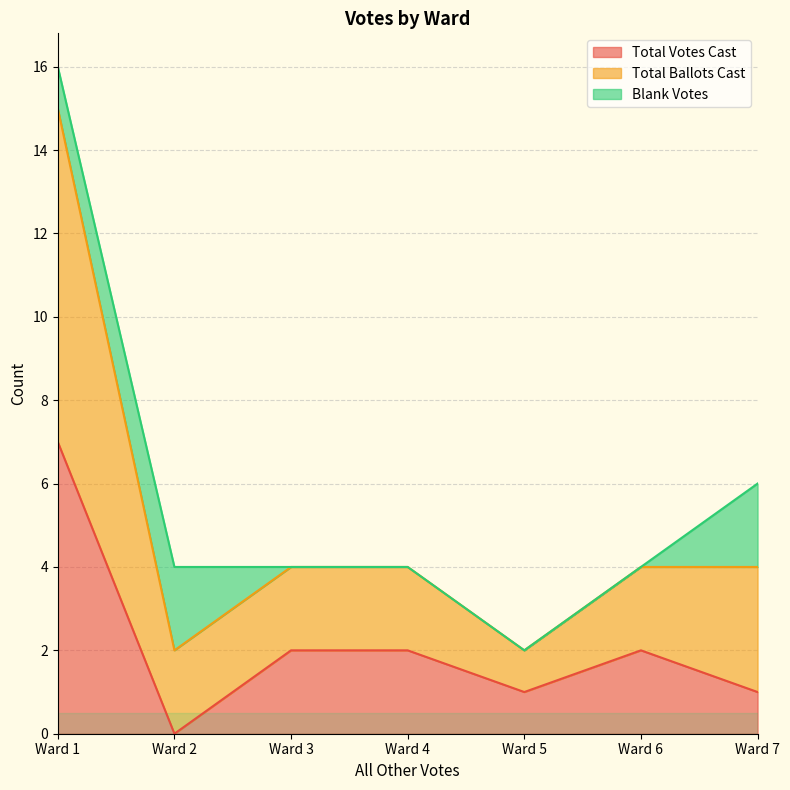

Read the Total Votes Cast value at Ward 3.

2